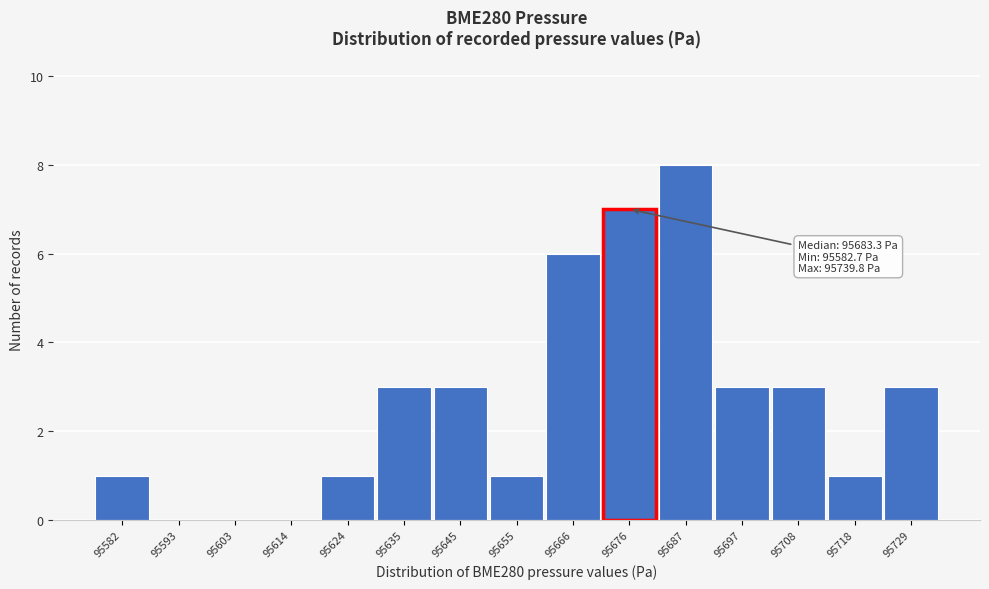

Reading left to right, list all the values displayed in this chart.

95582=1	95593=0	95603=0	95614=0	95624=1	95635=3	95645=3	95655=1	95666=6	95676=7	95687=8	95697=3	95708=3	95718=1	95729=3